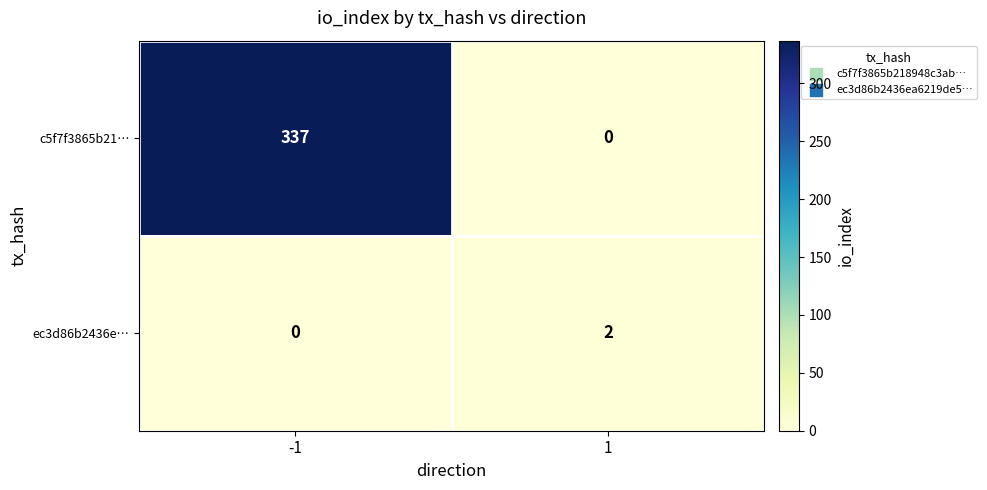

What is the difference between the c5f7f3865b21… values at 1 and -1?

337